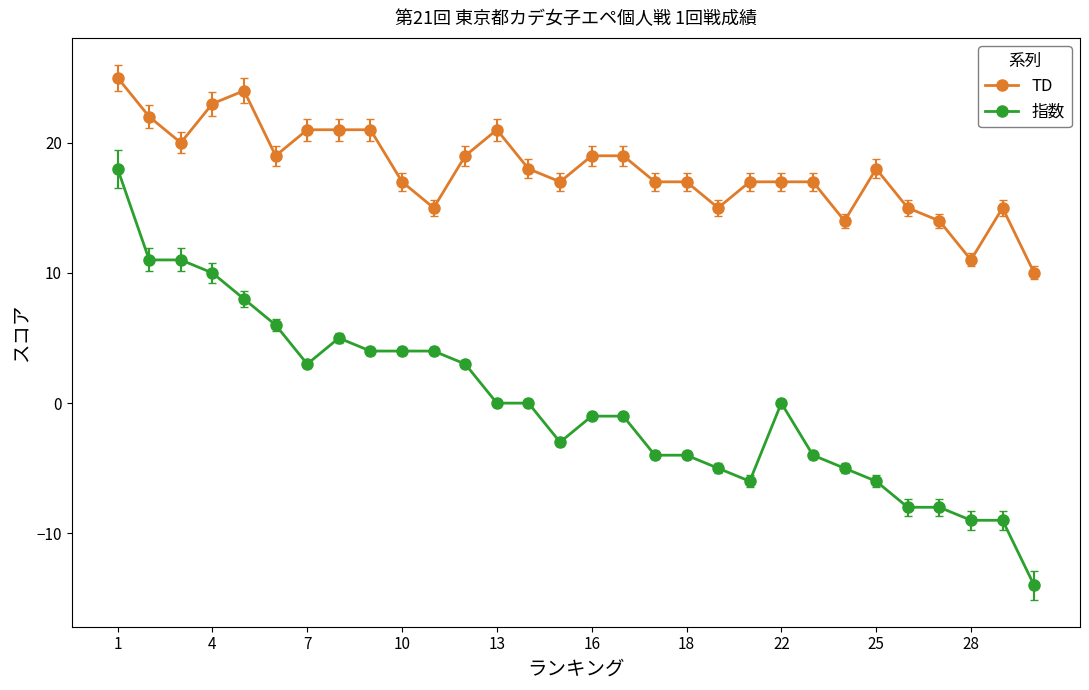

How many distinct data groups are displayed?

2